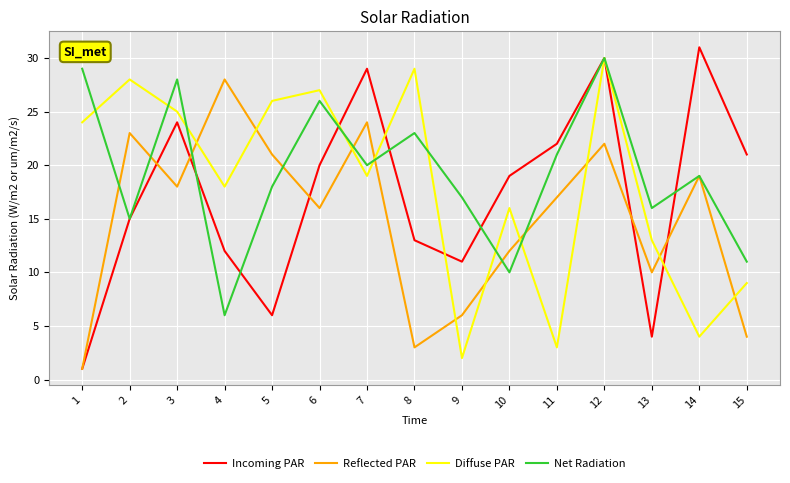

How many values in the Diffuse PAR series are below 19?

7